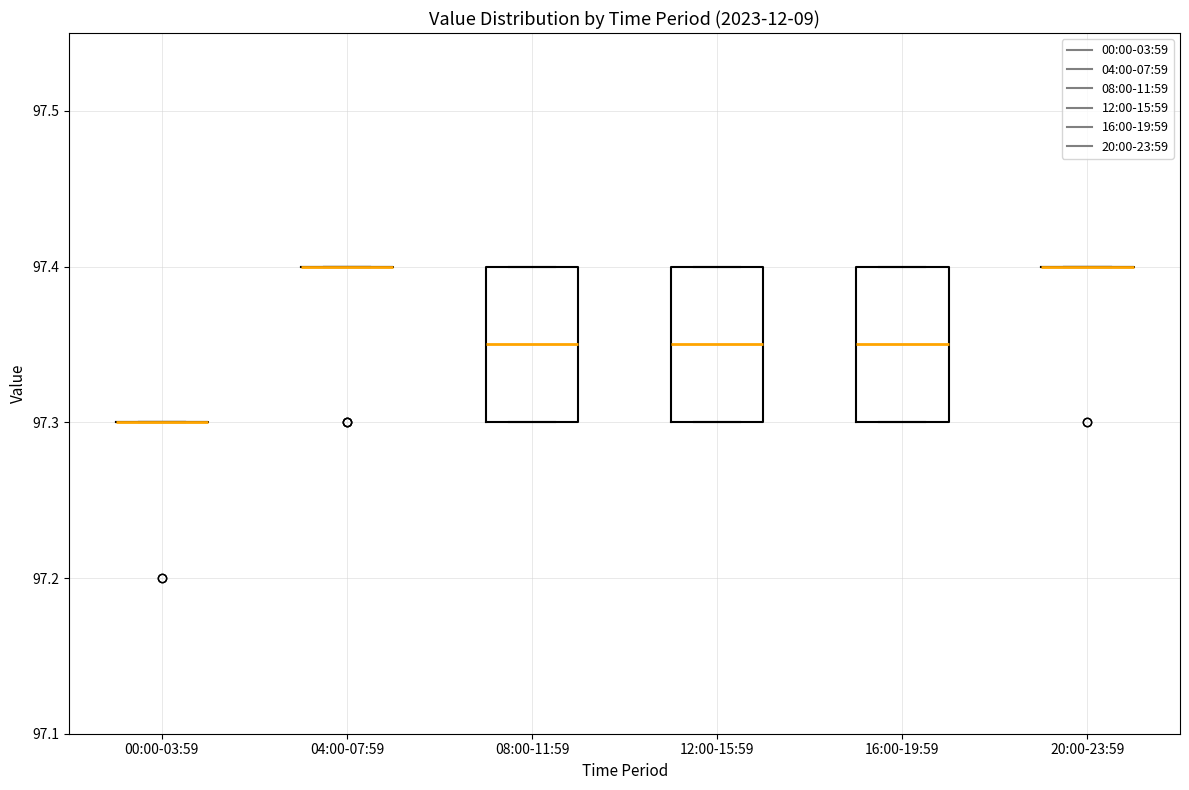

Where does the median line of the box for 08:00-11:59 sit on the y-axis? The values are not printed on the chart, so give them approximately, as read against the axis.

97.35